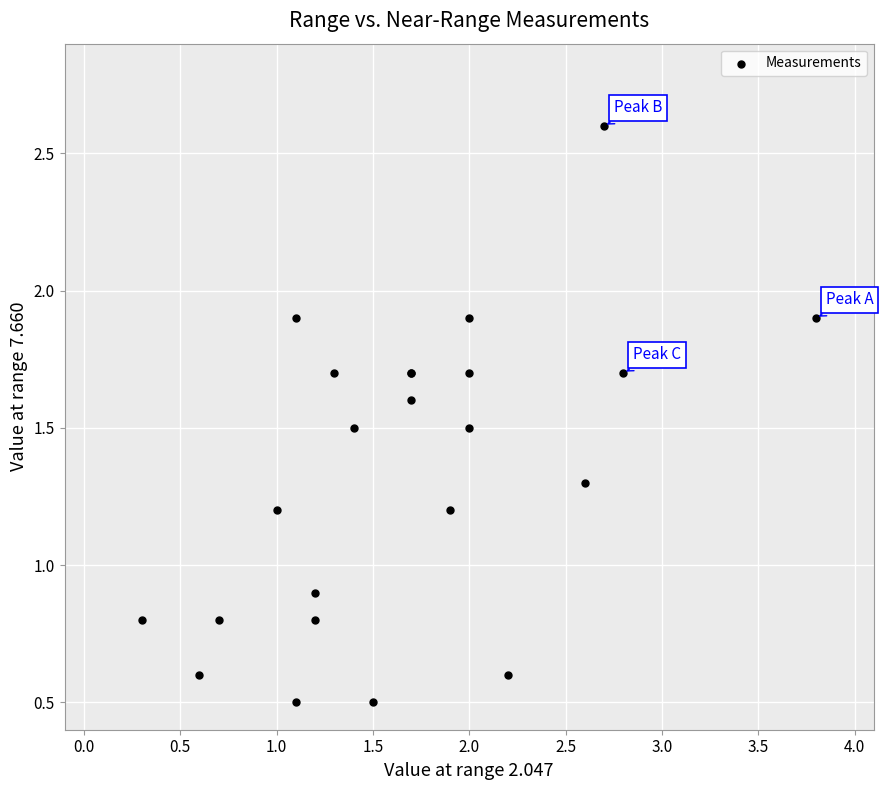

What Y value in the scatter plot is closest to 1?

0.9